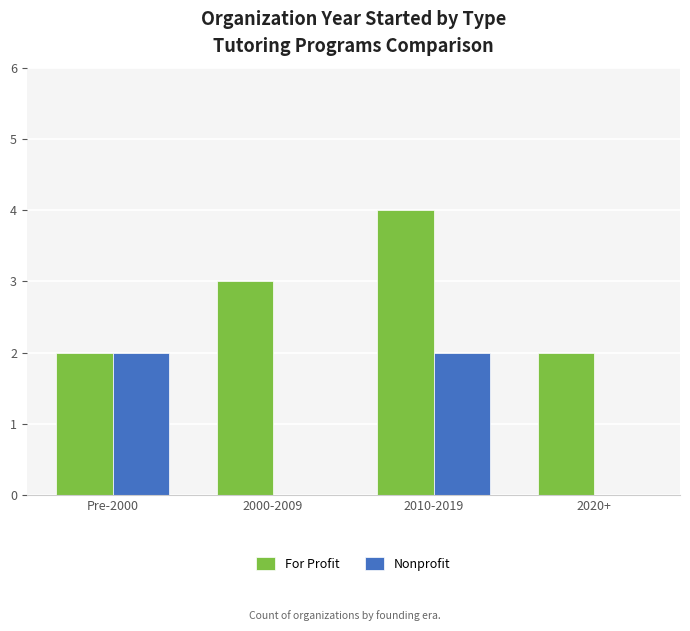

What is the difference between the For Profit values at Pre-2000 and 2000-2009?

1